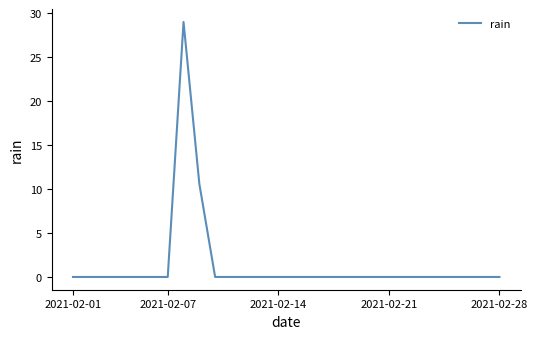

What is the maximum value shown in the chart?

29.0